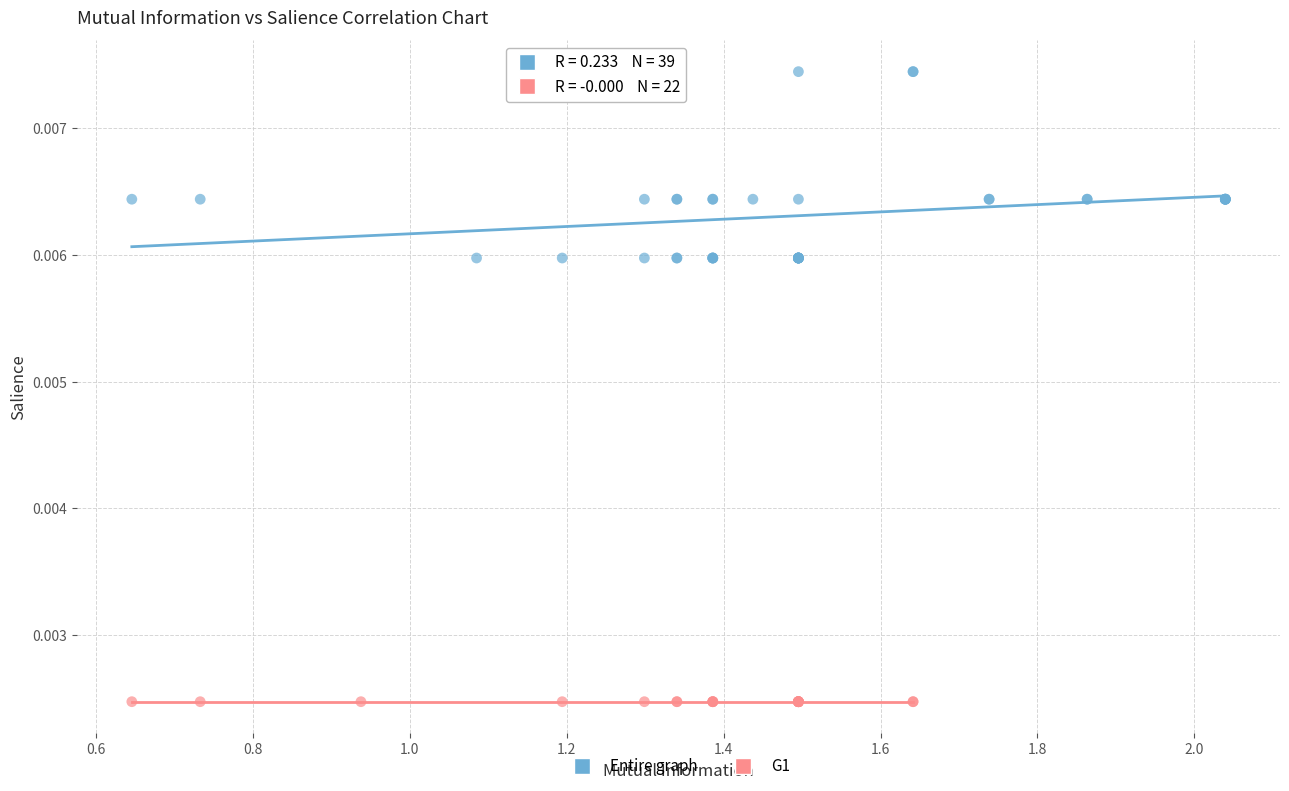

Which series contains the highest Y value?

Entire graph